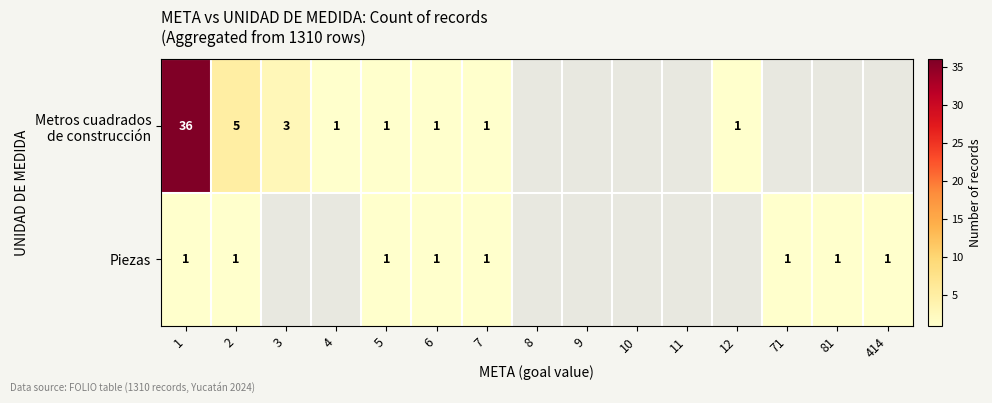

Is it true that Piezas equals 0 at 7?

False